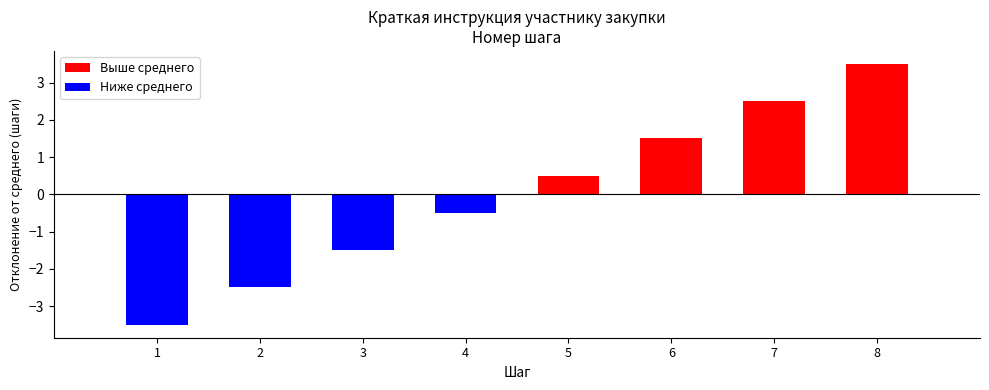

Reading right to left, extract all data points from this chart.

3.5	2.5	1.5	0.5	-0.5	-1.5	-2.5	-3.5